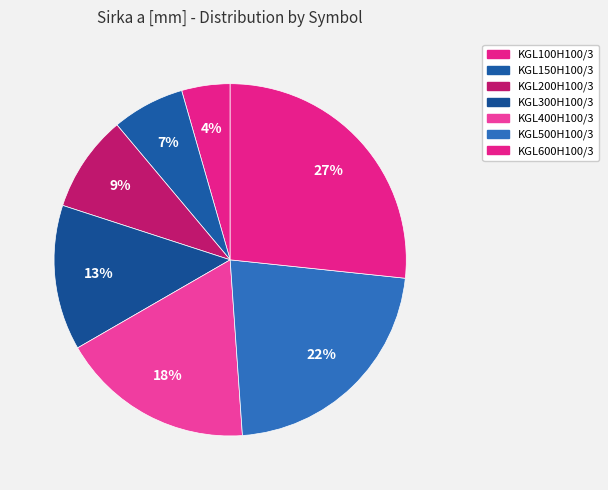

Count the number of slices in the pie.

7